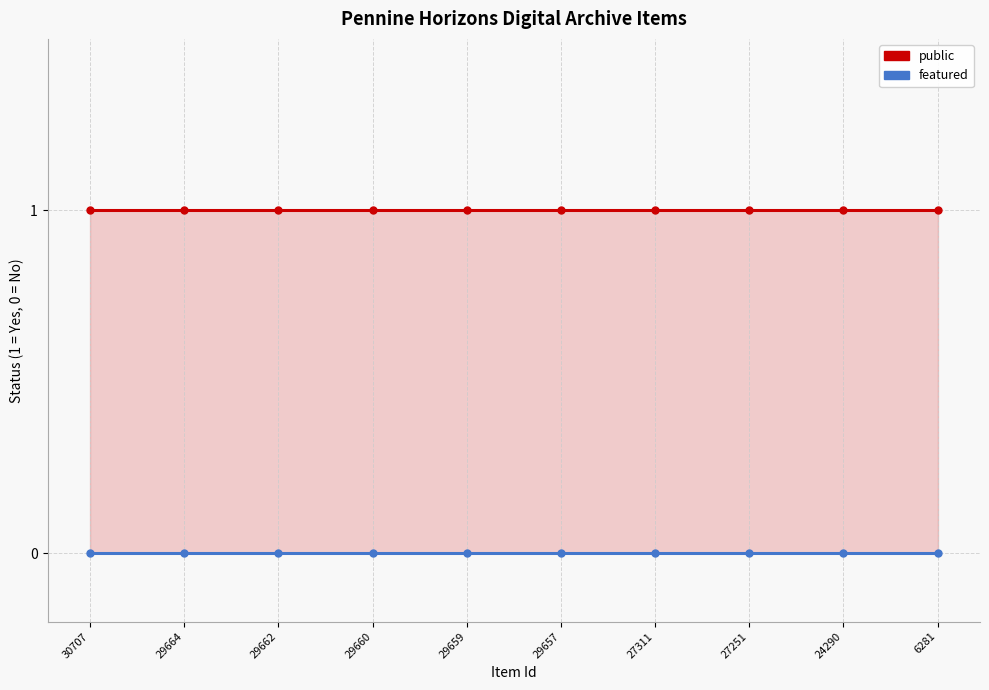

At which category is the sum across all series the highest?

30707